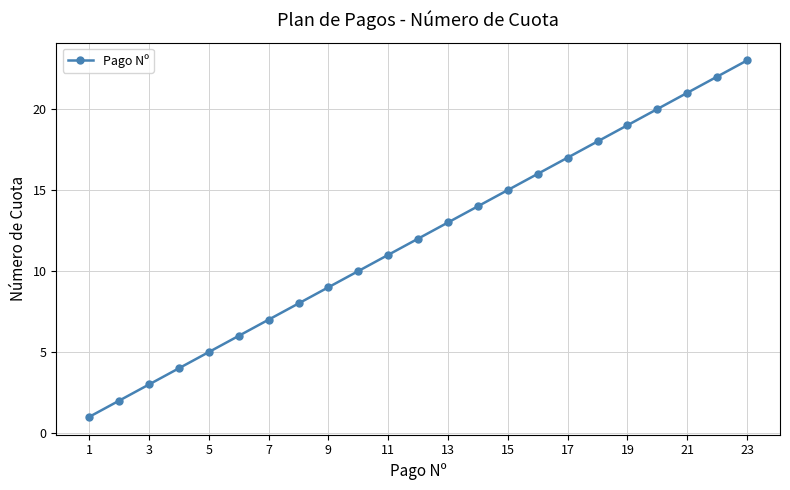

Reading right to left, what are all the values shown in this chart?

23	22	21	20	19	18	17	16	15	14	13	12	11	10	9	8	7	6	5	4	3	2	1